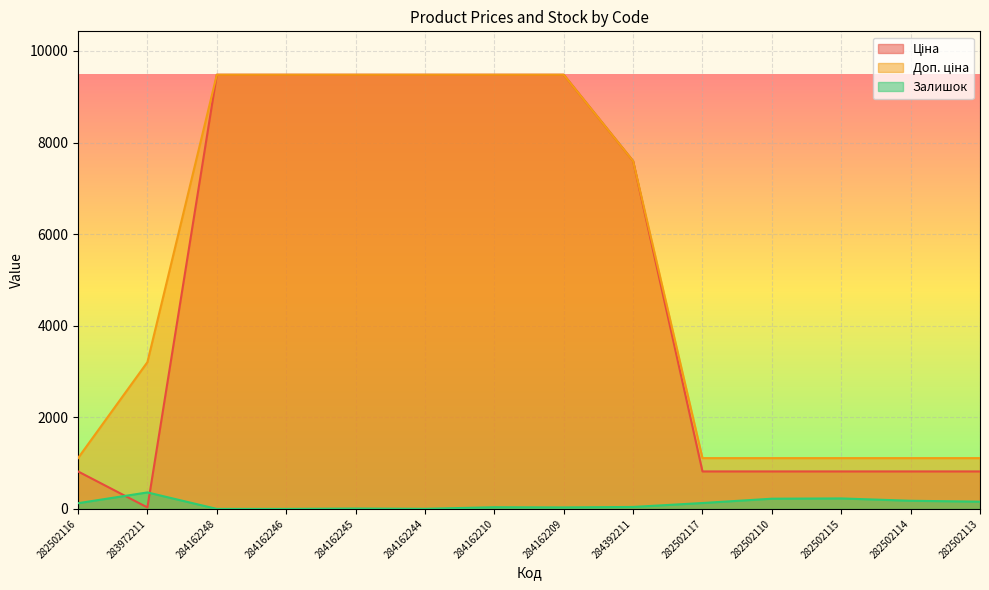

What is the spread (max minus min) of values at 284162210?

9443.1